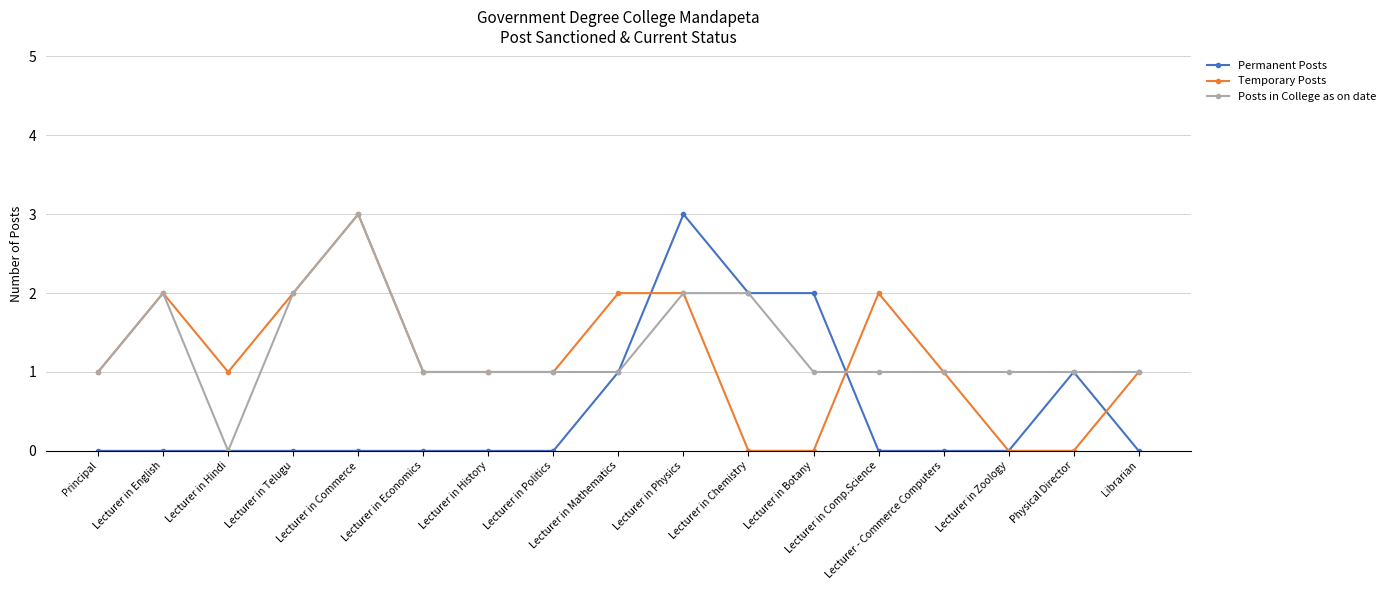

What is the sum of all Posts in College as on date values?

22